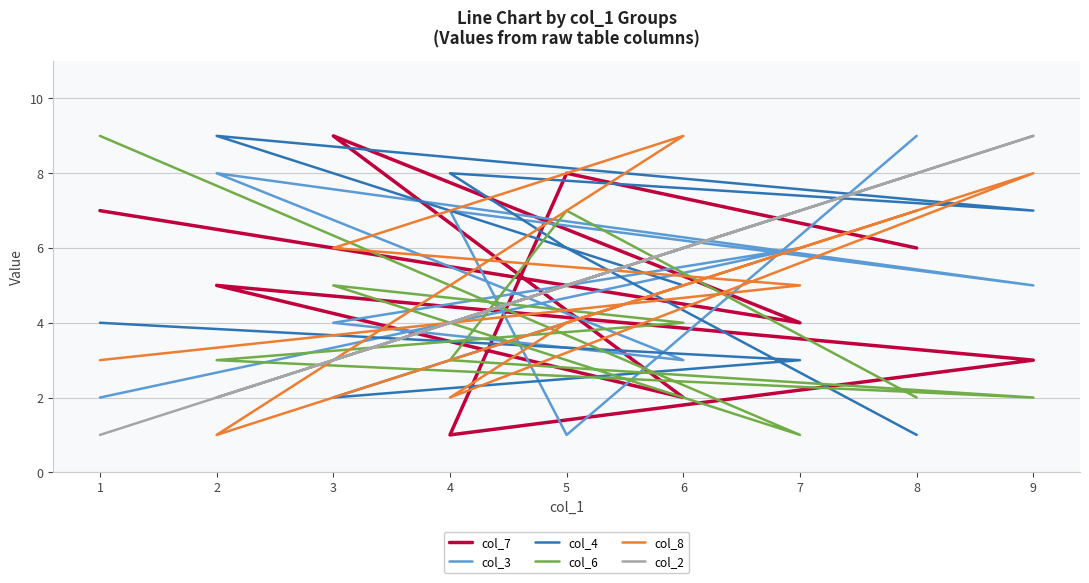

Which series changed the most between 3 and 4?

col_7